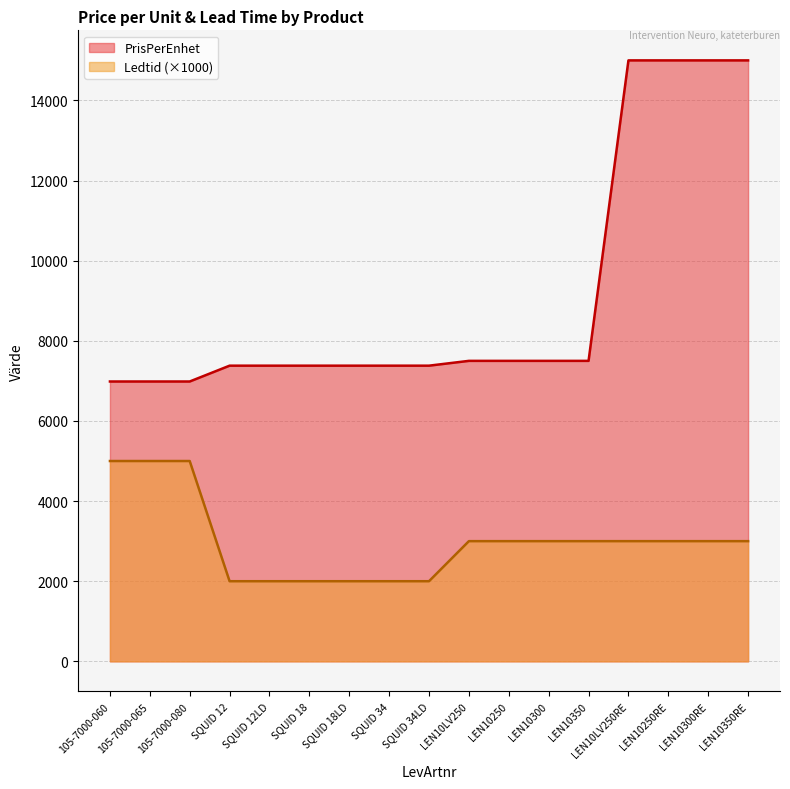

Between SQUID 12LD and SQUID 34, which is larger?

SQUID 12LD